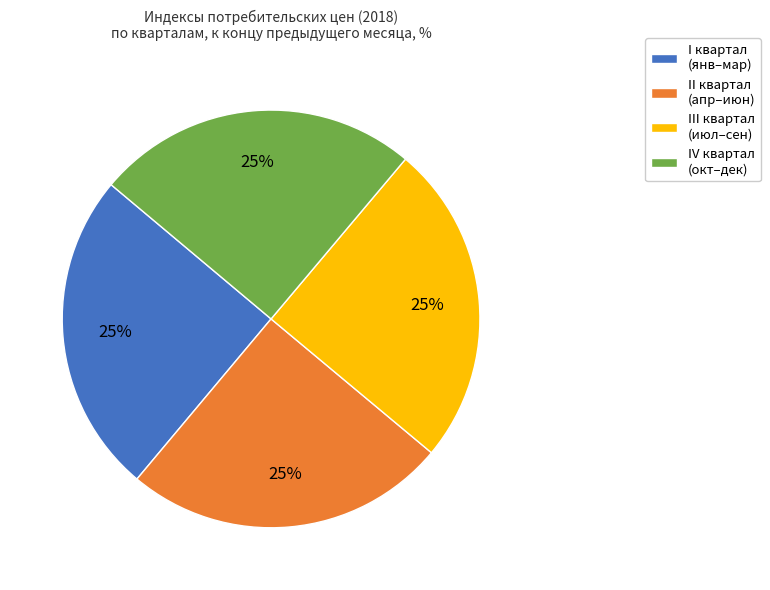

True or false: II квартал (апр–июн) accounts for 37% of the total.

False